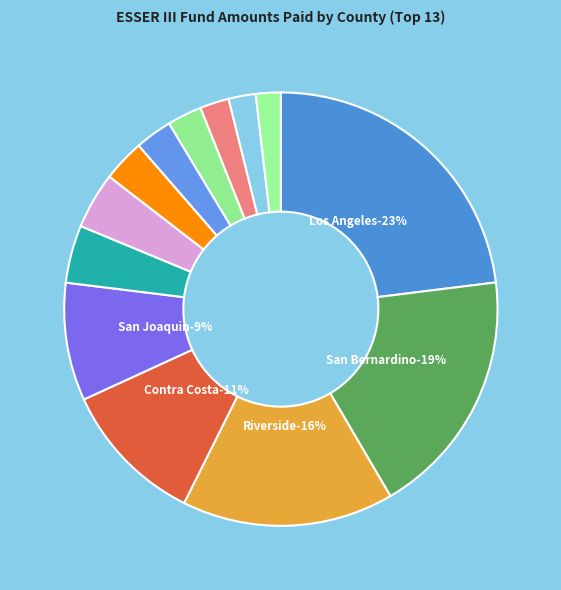

To the nearest percent, what is the difference between the San Francisco and Alameda slice percentages?

1%